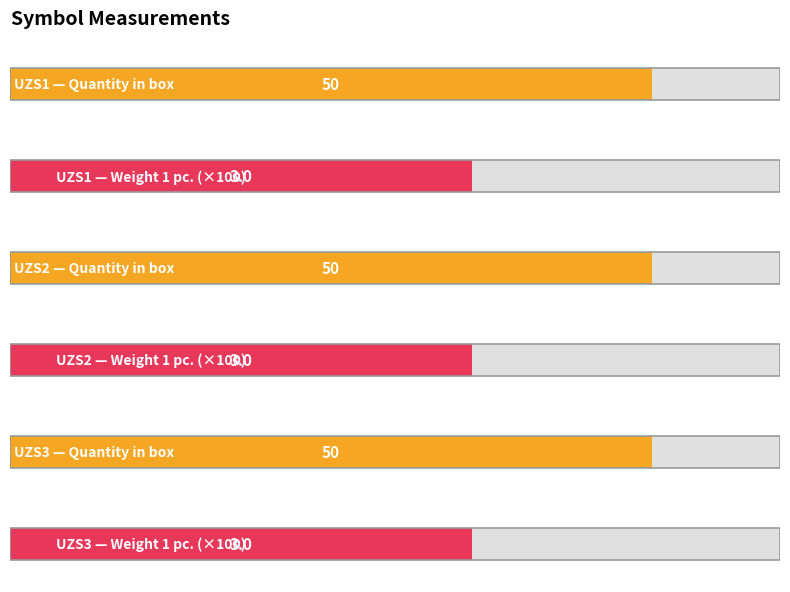

What are all the series names shown in the legend?

Quantity in box, Weight 1 pc.